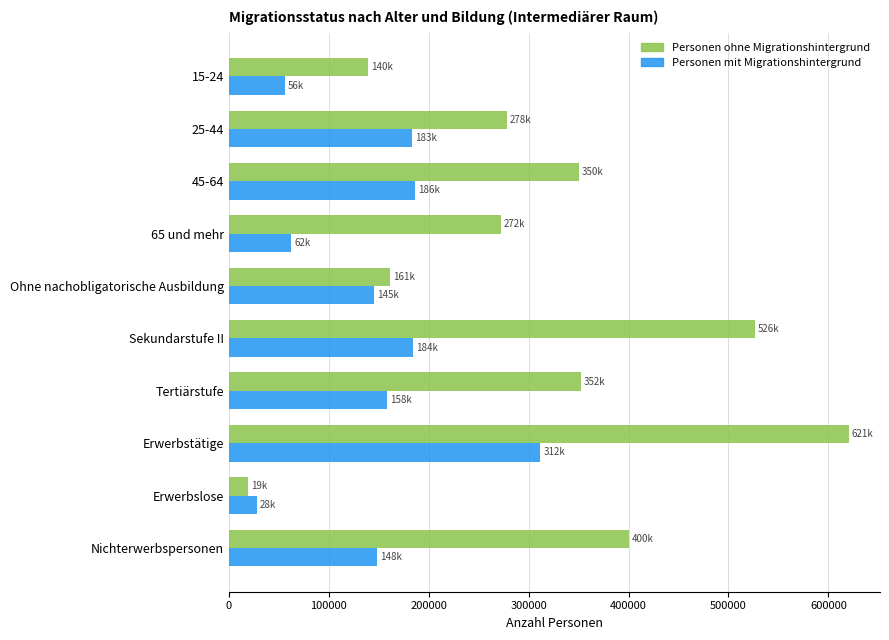

At which label does Personen mit Migrationshintergrund reach its peak?

Erwerbstätige